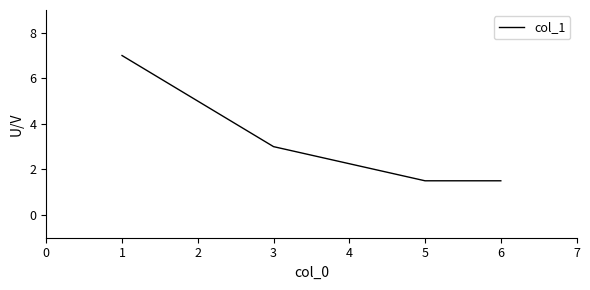

The chart shows a value of 1.6 at 2. True or false?

False